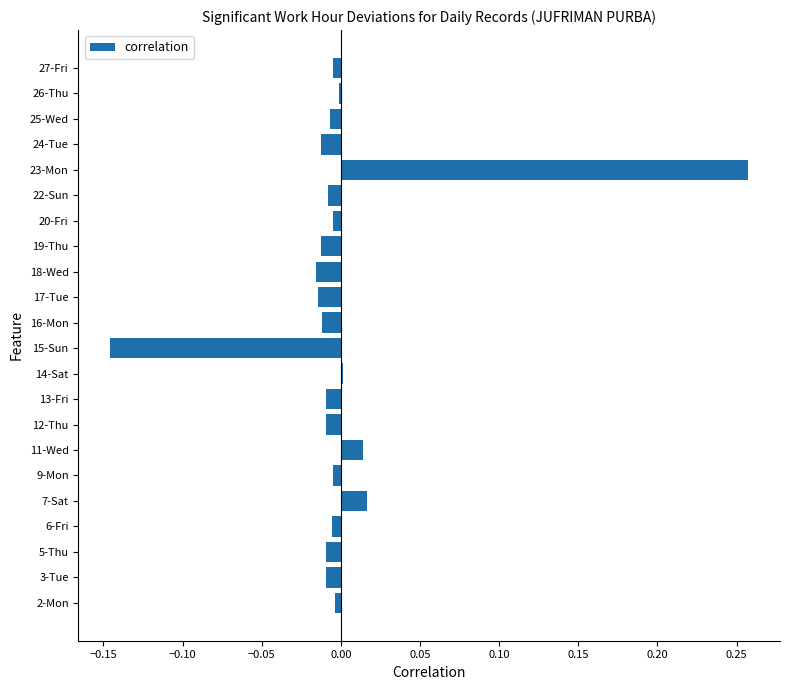

The chart shows a value of -0.0 at 27-Fri. True or false?

True